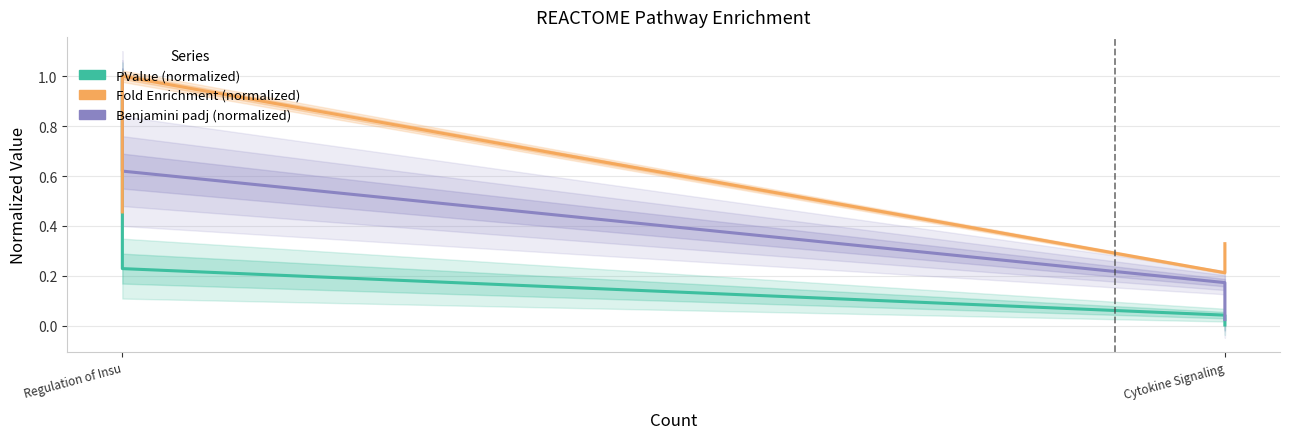

Rank the series by their average value, from highest to lowest.

Fold Enrichment (normalized), Benjamini padj (normalized), PValue (normalized)